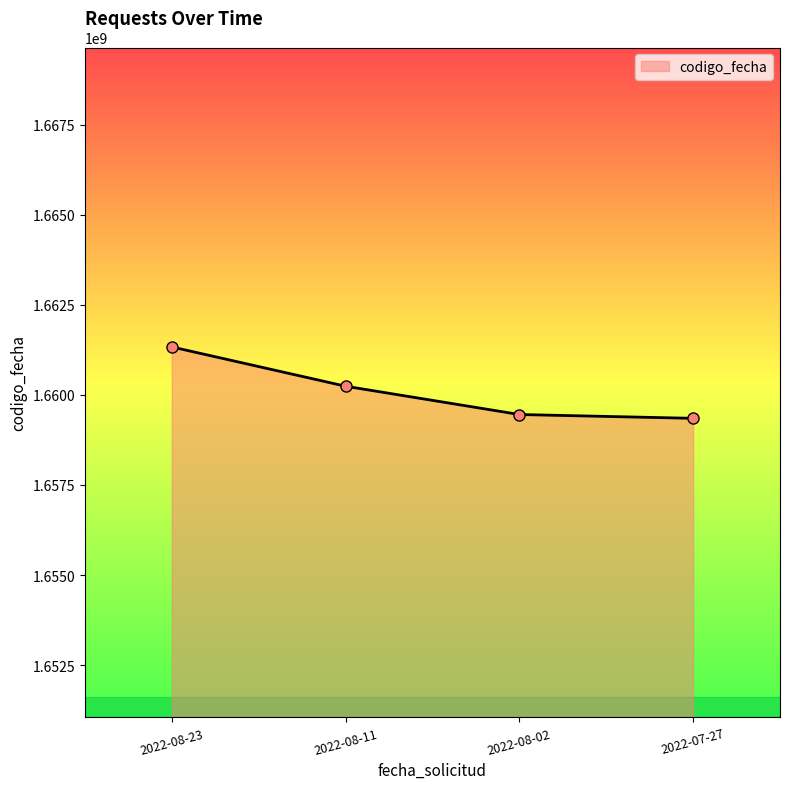

What is the label of the 3rd point from the left?

2022-08-02